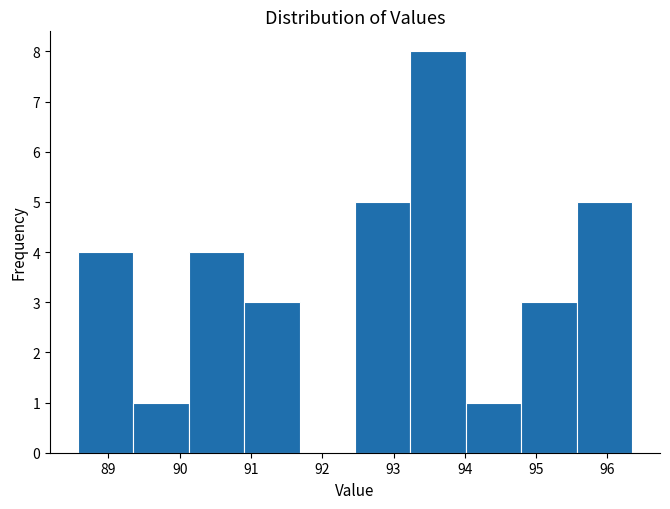

Reading left to right, transcribe this chart: for each bar, give the range it covers on the x-axis and its height. Neither the bar edges nor the heights are printed on the chart, so give them approximately, as read against the axes.

88.6 to 89.3: 4
89.3 to 90.1: 1
90.1 to 90.9: 4
90.9 to 91.7: 3
91.7 to 92.5: 0
92.5 to 93.2: 5
93.2 to 94.0: 8
94.0 to 94.8: 1
94.8 to 95.6: 3
95.6 to 96.4: 5